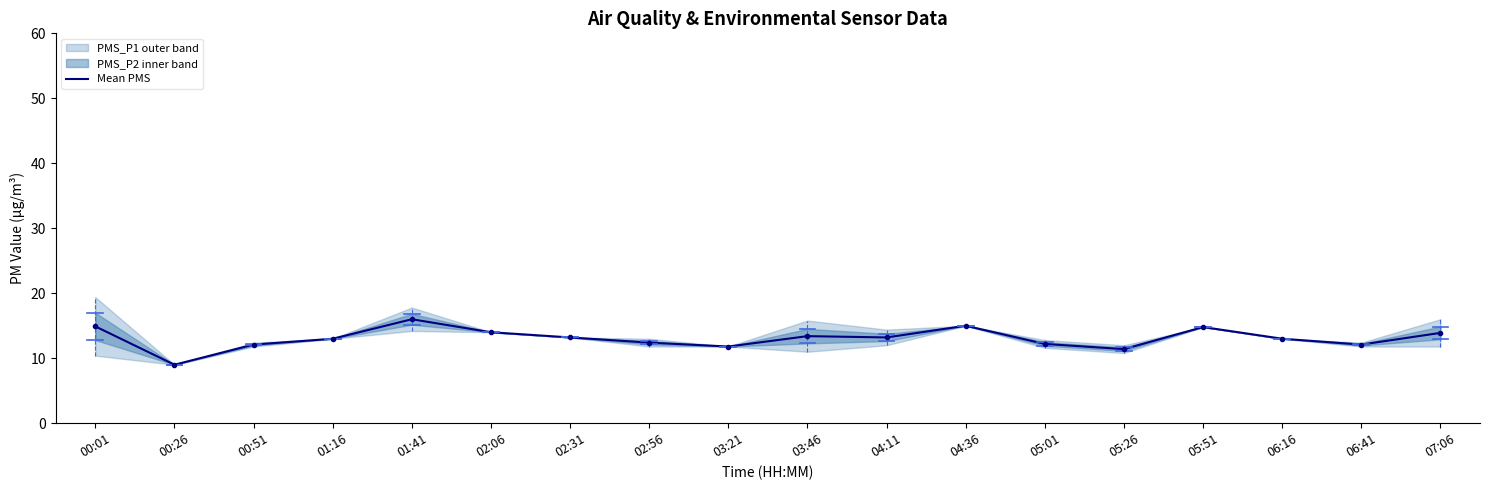

Rank the categories by value from lowest to highest.

00:26, 05:26, 03:21, 00:51, 06:41, 05:01, 02:56, 01:16, 06:16, 02:31, 04:11, 03:46, 07:06, 02:06, 05:51, 00:01, 04:36, 01:41